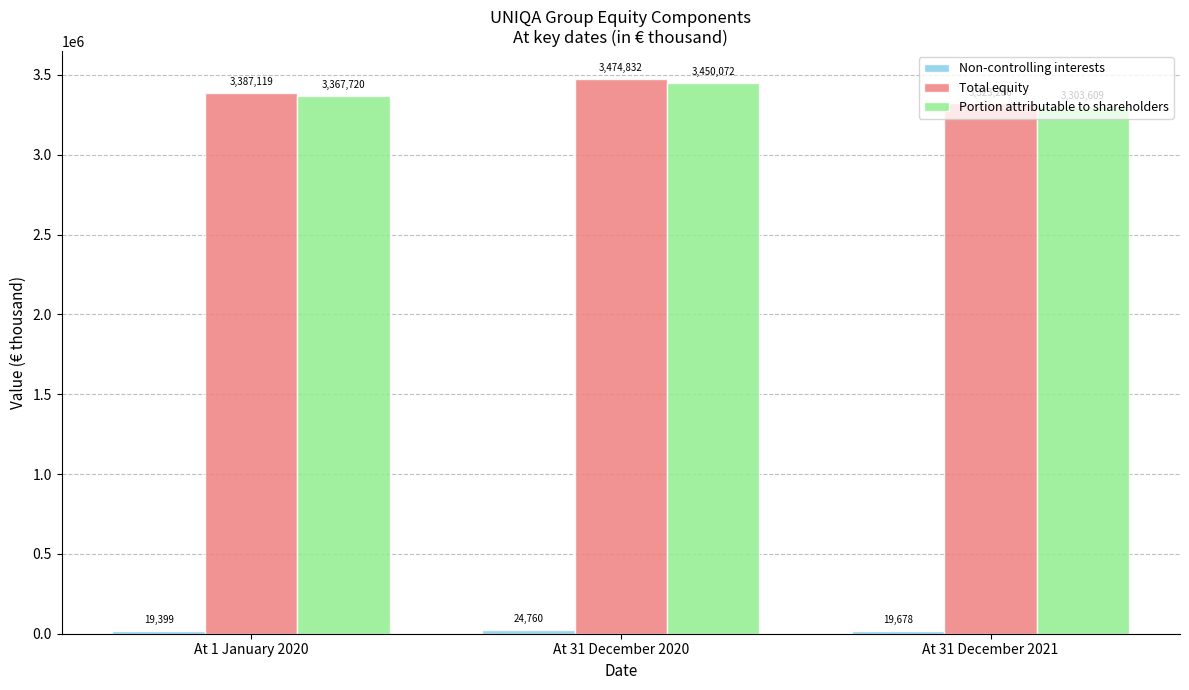

What is the difference between the Portion attributable to shareholders values at At 1 January 2020 and At 31 December 2020?

82352